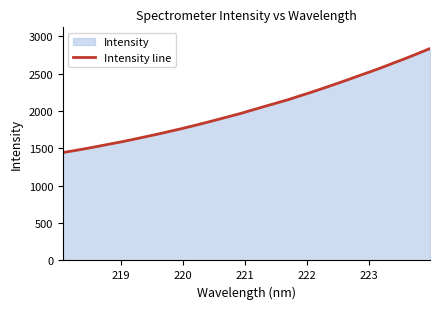

What is the smallest value displayed?

1445.0